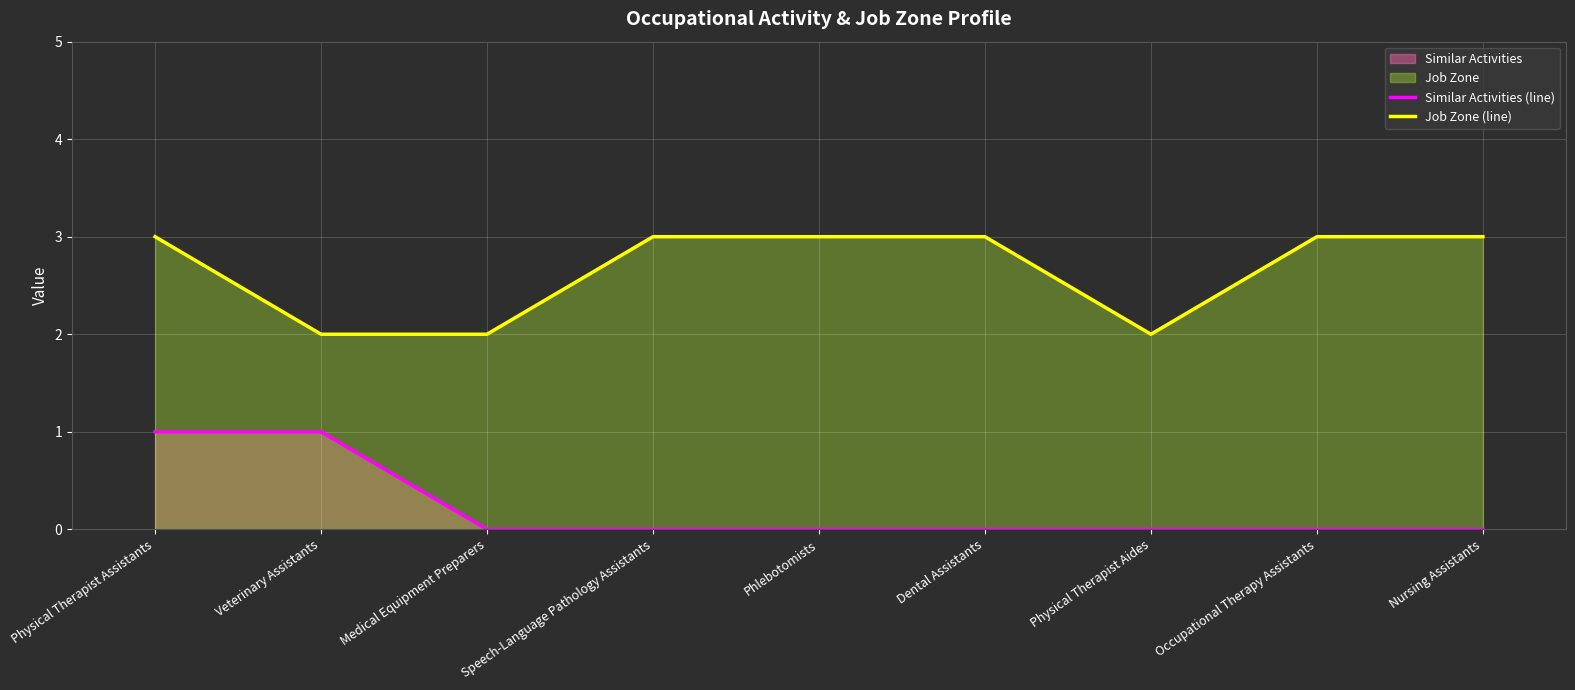

How many positive values does the Similar Activities (line) series have?

2